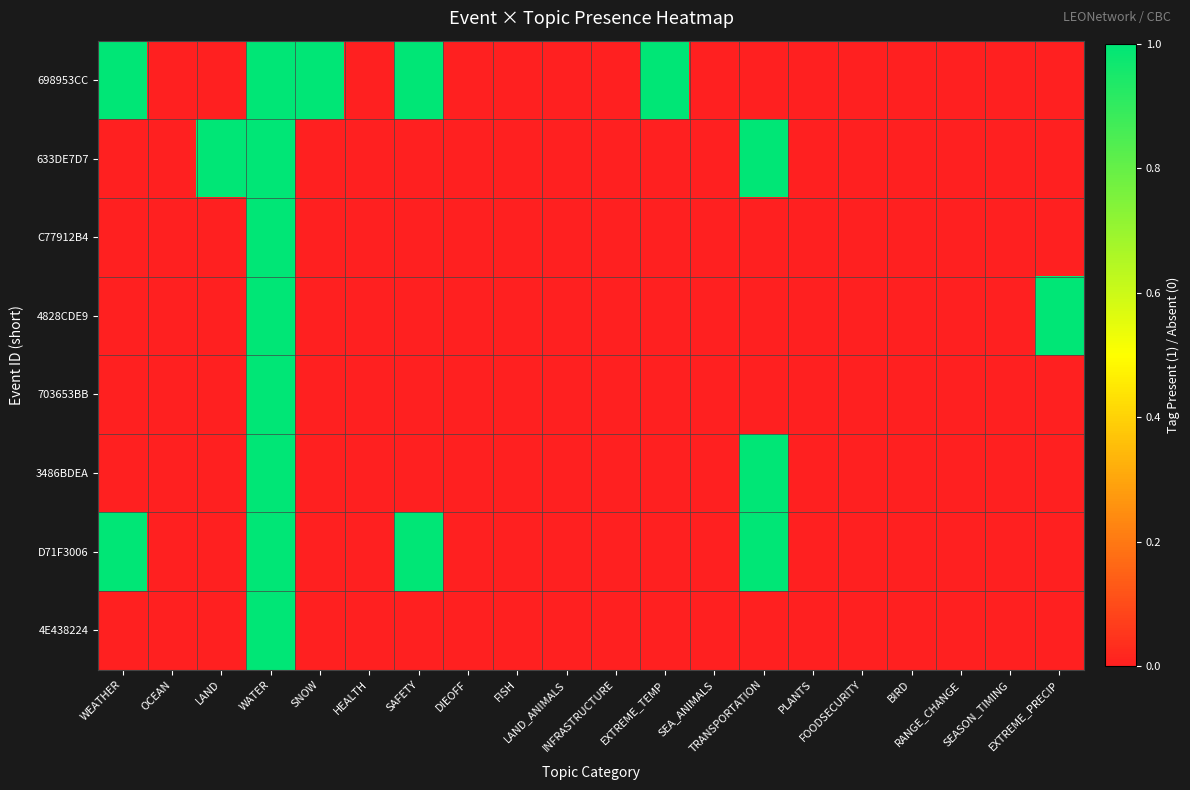

Between WATER and FISH, which is larger?

WATER